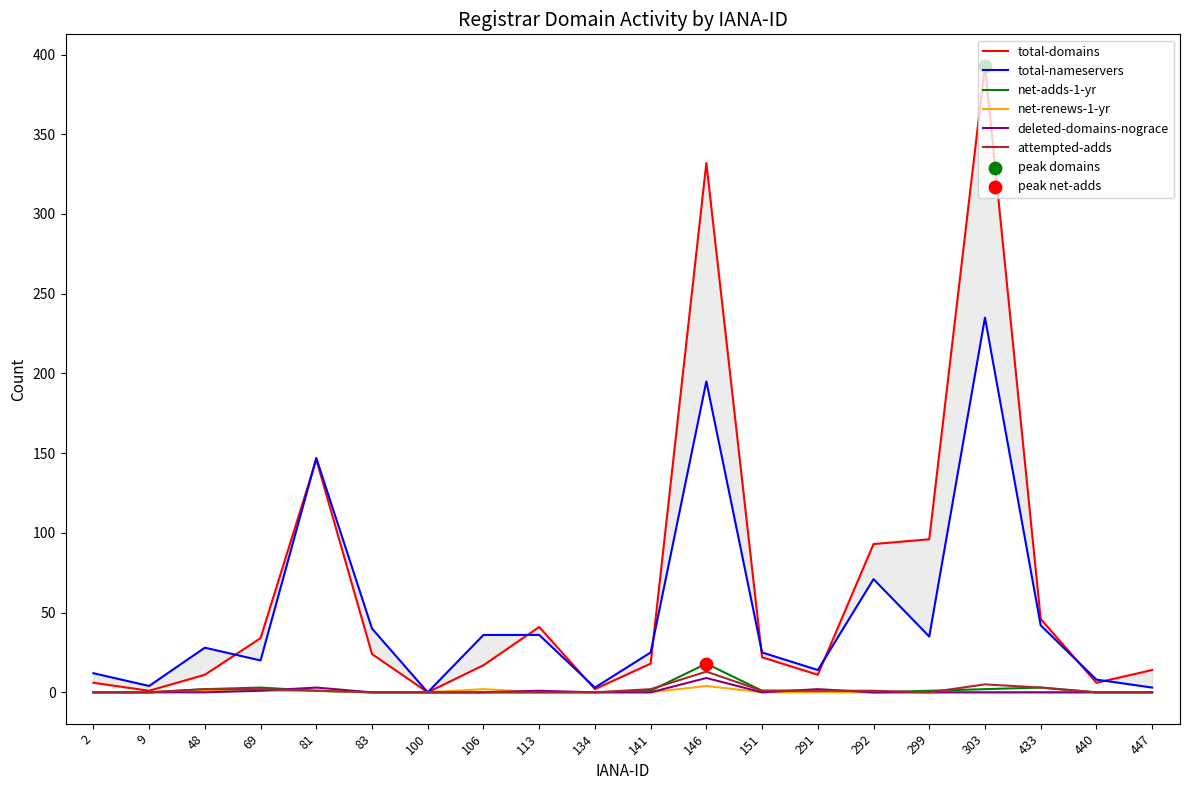

Which series has the largest total across all categories?

total-domains